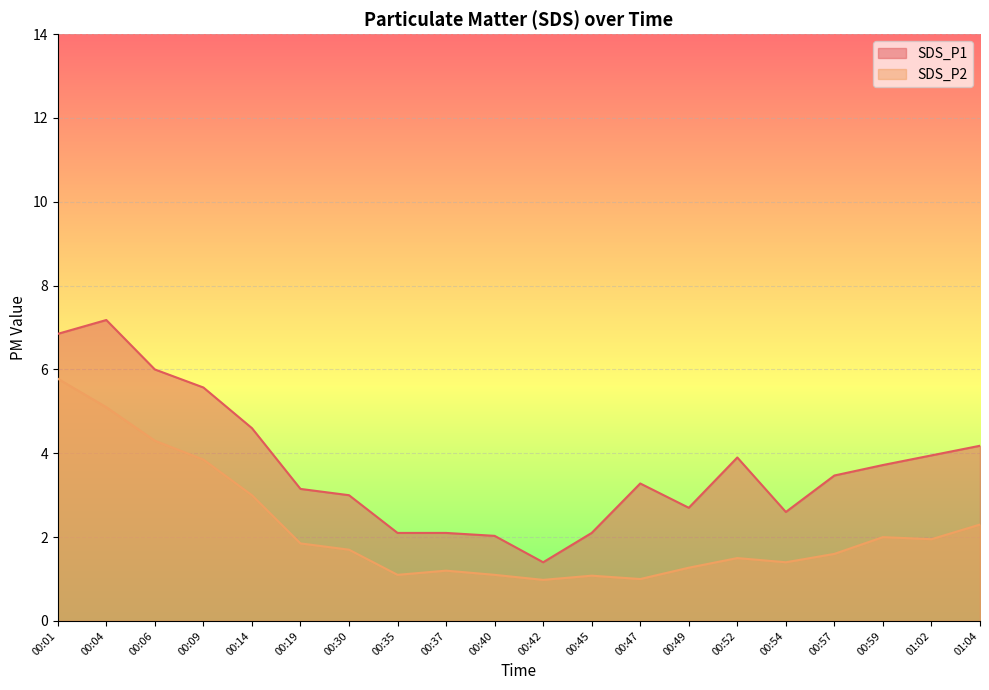

In SDS_P1, how many points are higher than both neighbors (excluding endpoints)?

3